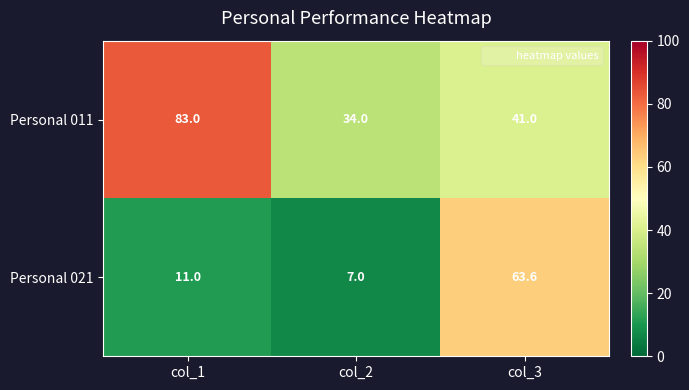

What is the maximum value shown in the chart?

83.0